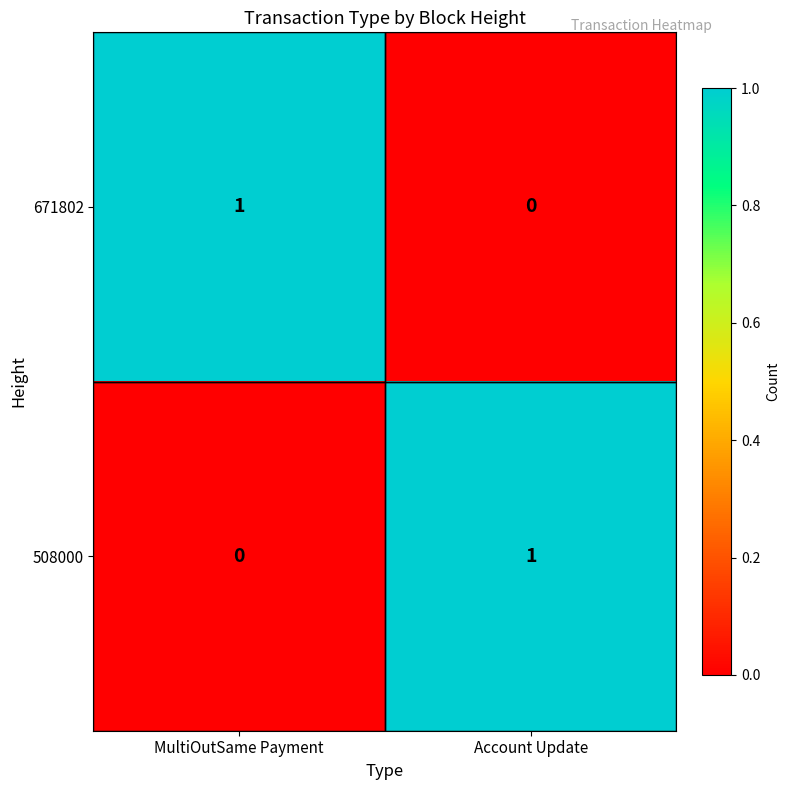

True or false: 671802 has a value of 0 at MultiOutSame Payment.

False